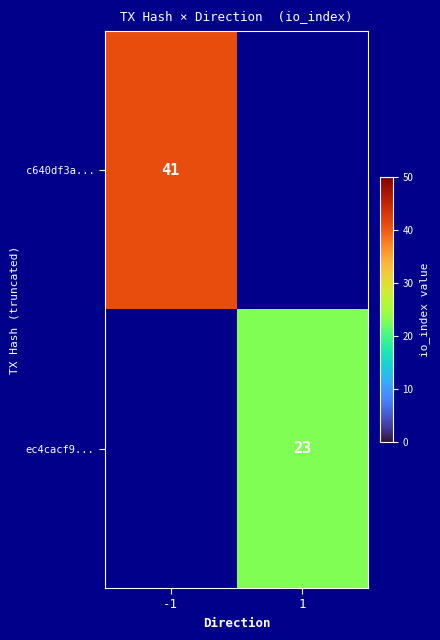

The value of c640df3a... at -1 is 73. True or false?

False